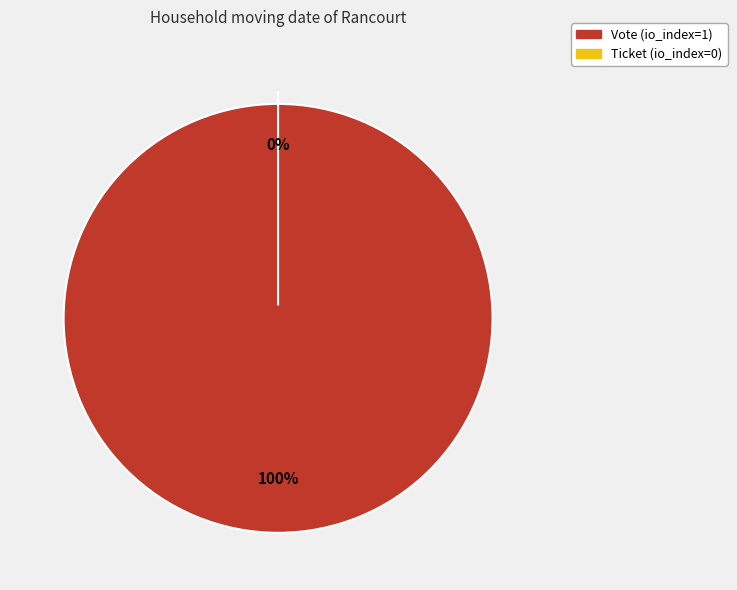

Which category has the biggest portion of the pie?

Vote (io_index=1)